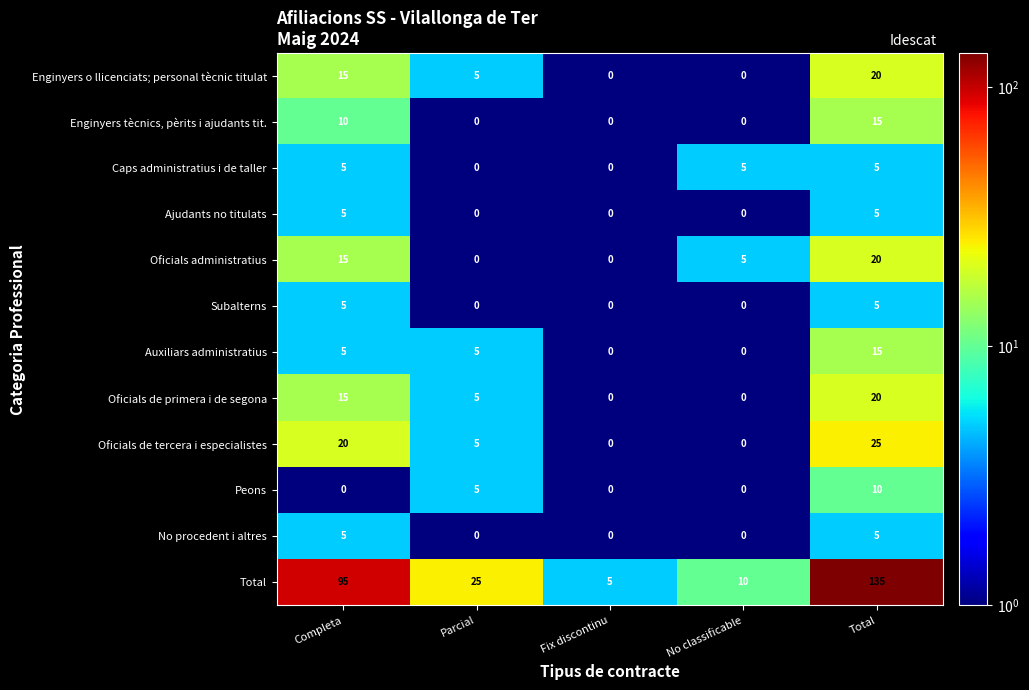

What is the difference between the Subalterns values at Total and Fix discontinu?

5